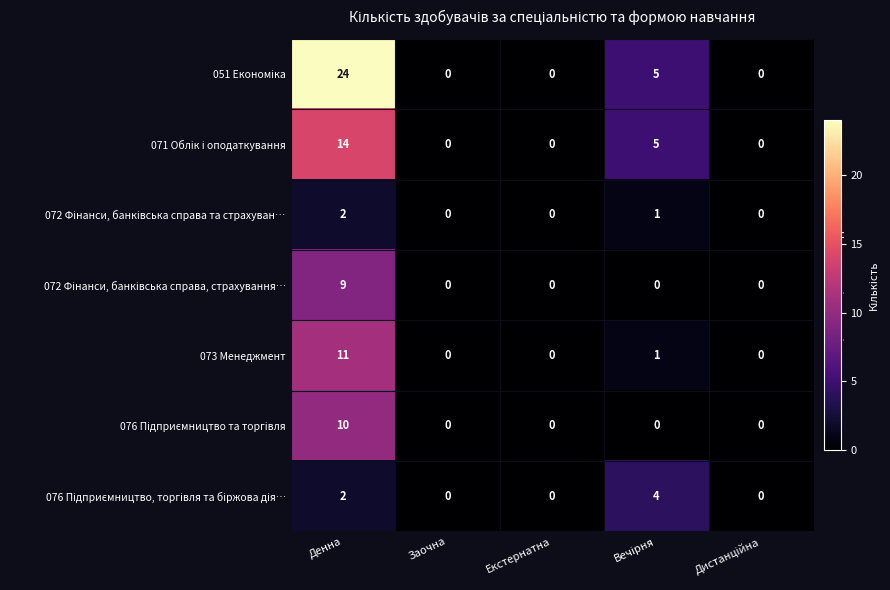

How many categories are shown in the chart?

5